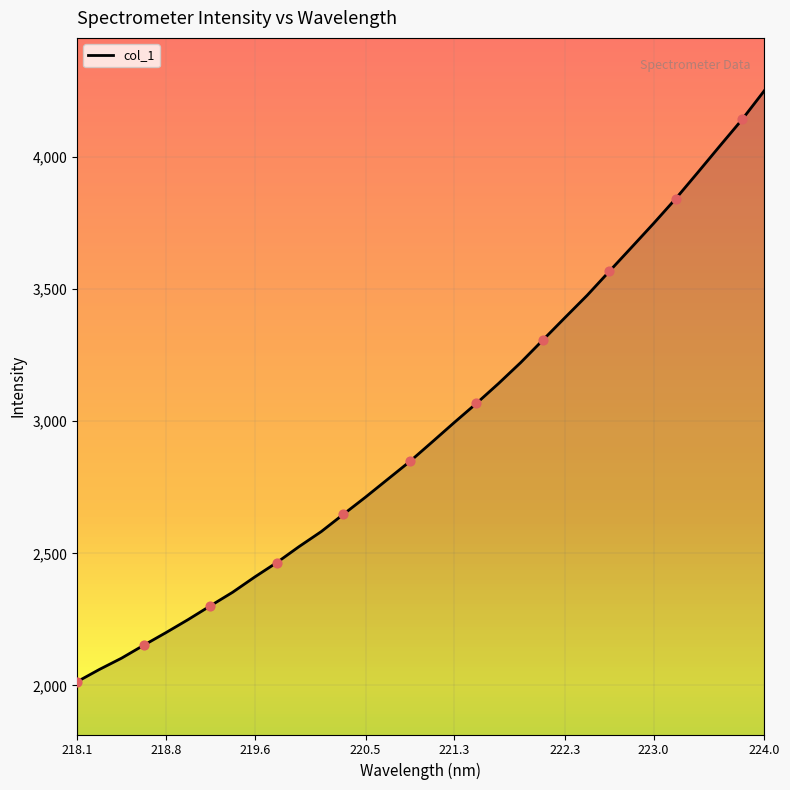

What is the minimum value shown in the chart?

2014.0